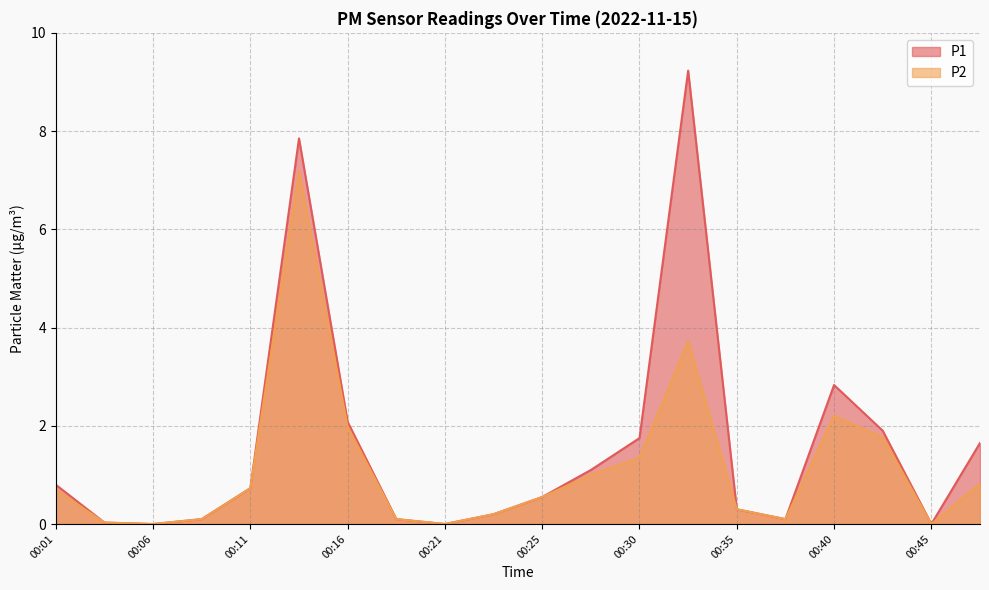

How many positive values does the P2 series have?

17